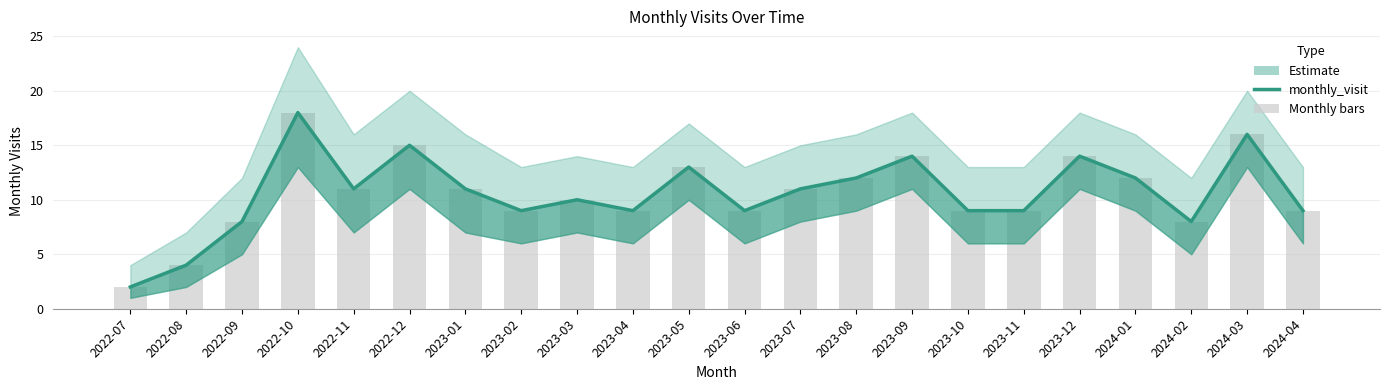

Where is the data nearest to the value 10?

2023-03